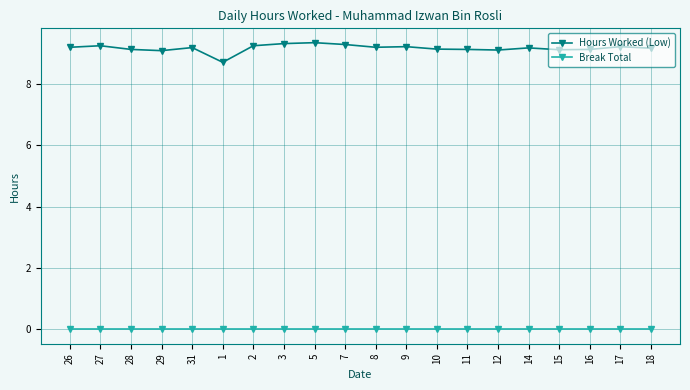

Rank the series by their average value, from lowest to highest.

Break Total, Hours Worked (Low)